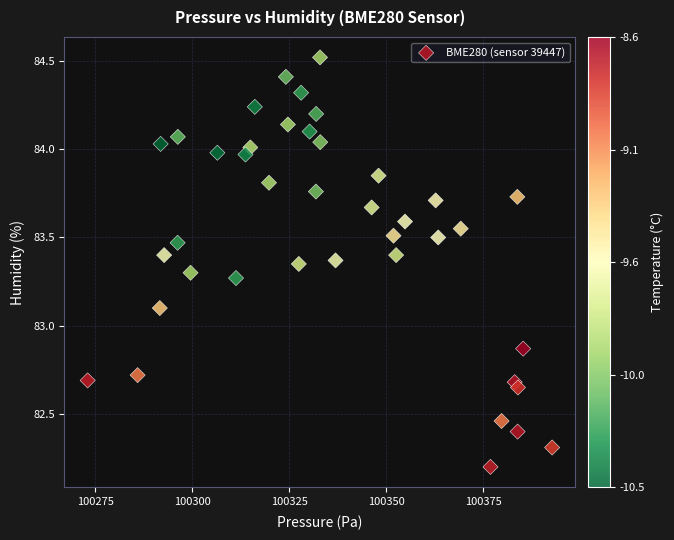

What is the range of Y values (max minus min)?

2.3